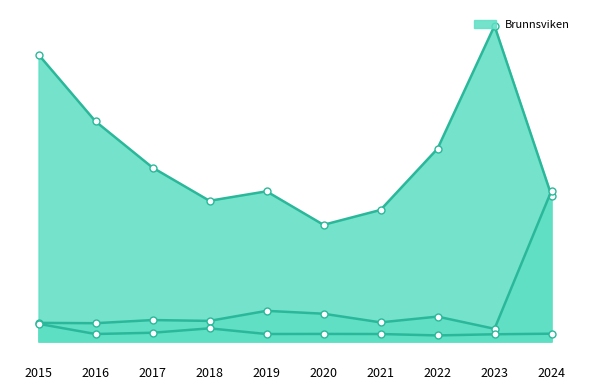

What is the spread (max minus min) of values at 2024?

0.8